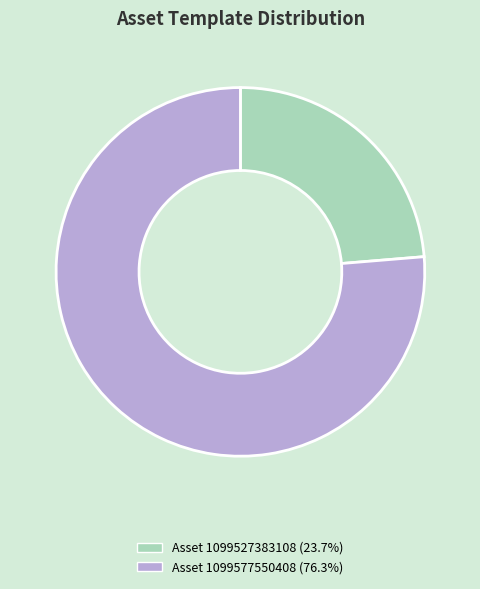

How many segments does this pie chart have?

2